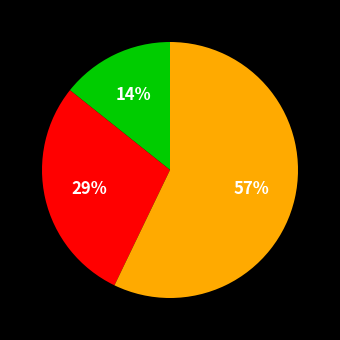

To the nearest percent, what is the difference between the largest and smallest slice percentages?

43%